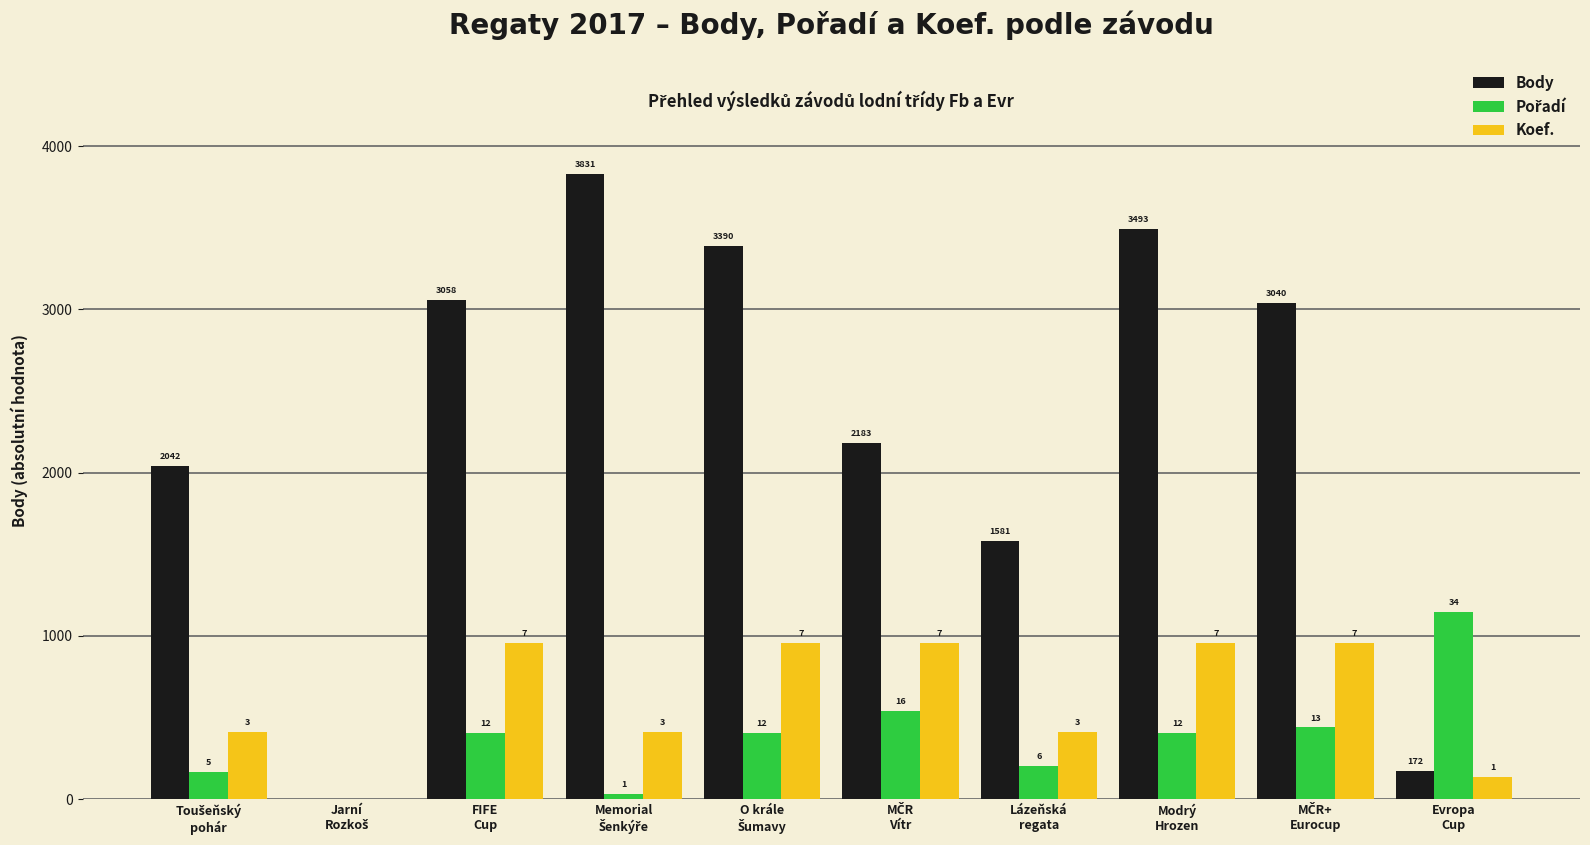

List the labels in order of Pořadí value, smallest first.

Jarní
Rozkoš, Memorial
Šenkýře, Toušeňský
pohár, Lázeňská
regata, FIFE
Cup, O krále
Šumavy, Modrý
Hrozen, MČR+
Eurocup, MČR
Vítr, Evropa
Cup